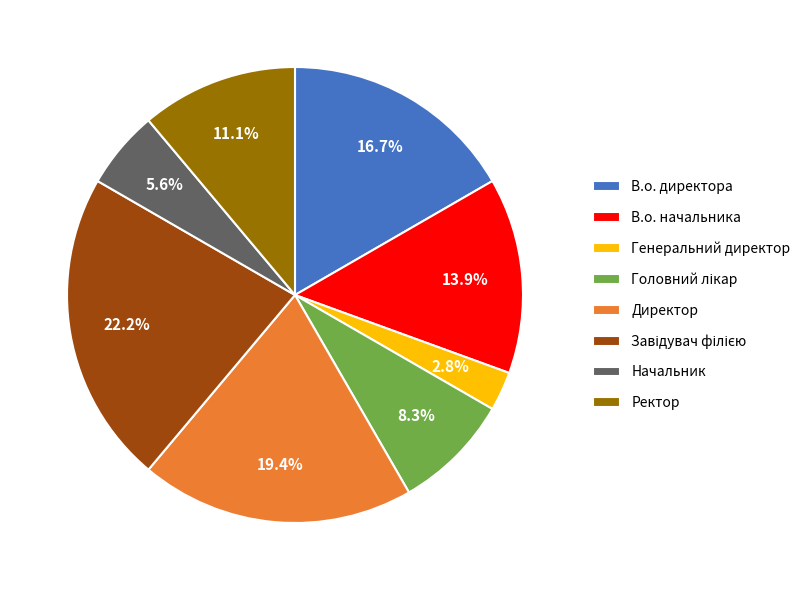

How many slices are in this pie chart?

8